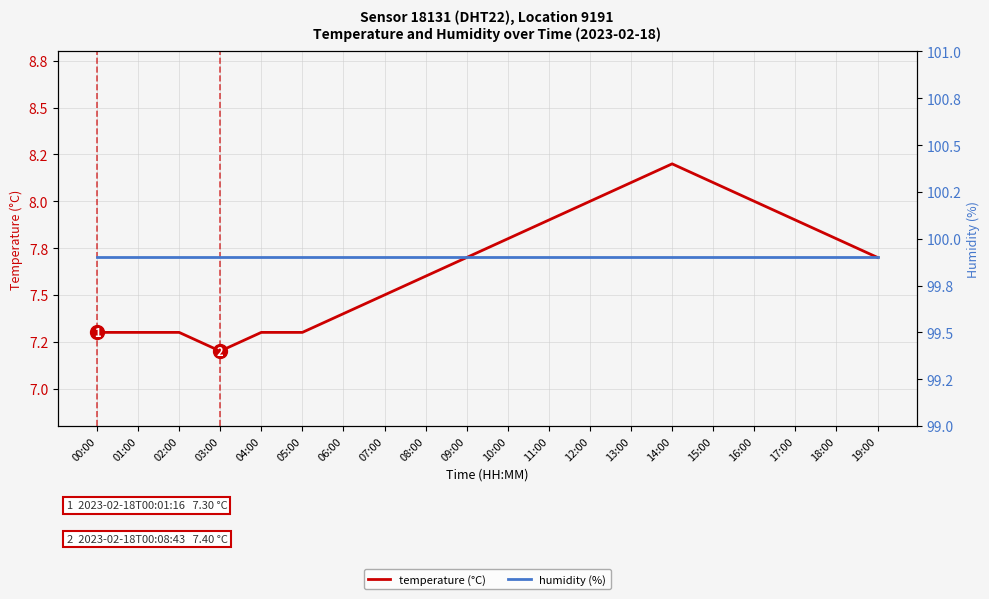

Rank the series by their maximum value, from highest to lowest.

humidity (%), temperature (°C)